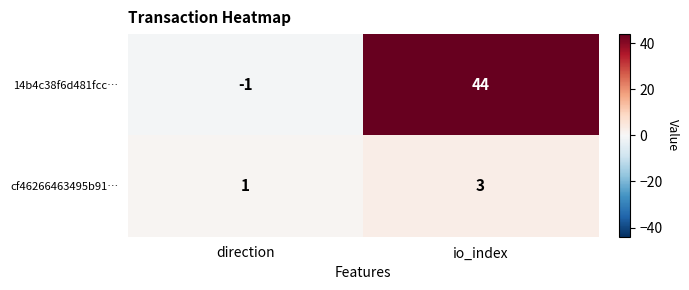

Is it true that 14b4c38f6d481fcc… equals 44 at io_index?

True